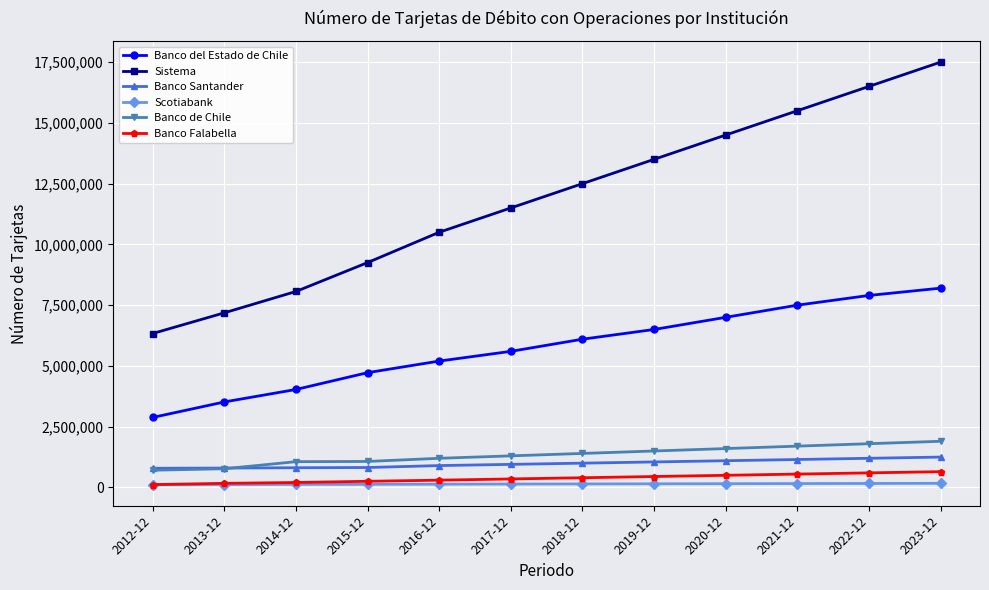

What is the value of the Banco Falabella point at the 8th from the left?

450000